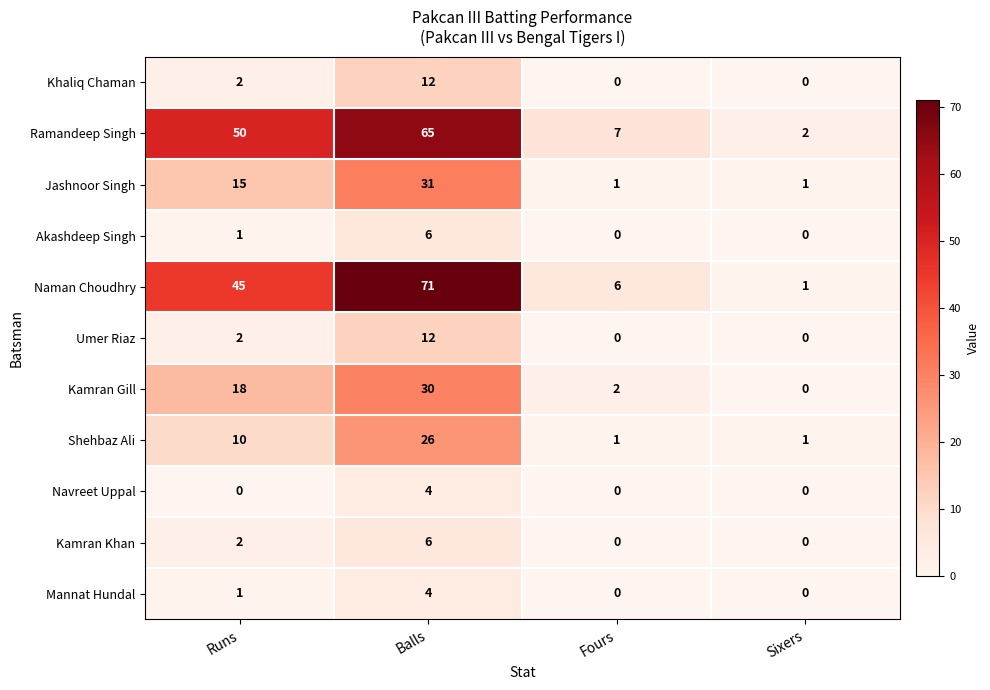

What value does the Ramandeep Singh series have at Fours, to the nearest 5?

5